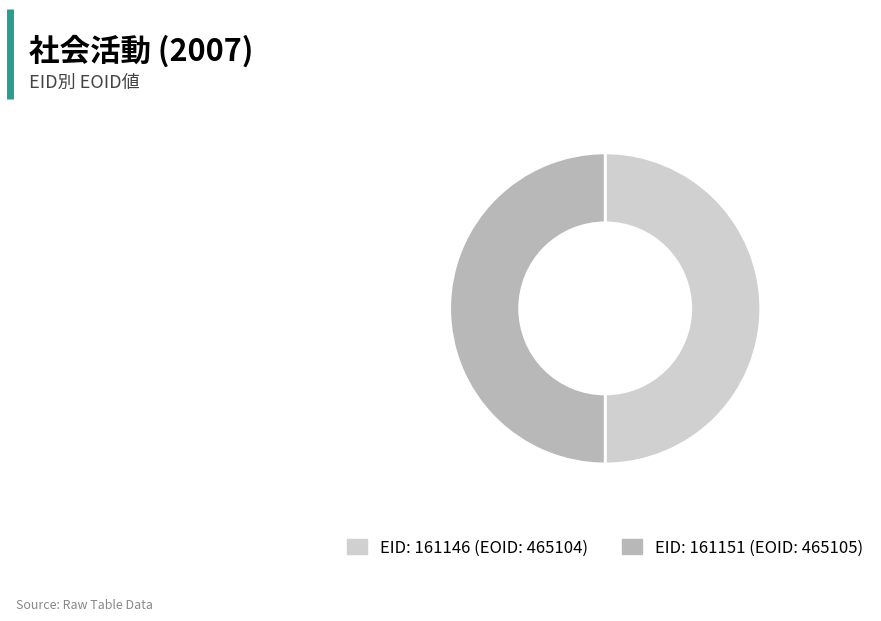

How many segments does this pie chart have?

2